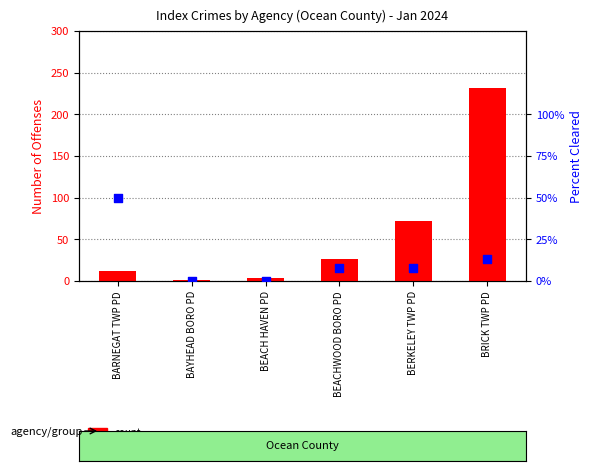

Which series reaches the maximum Y coordinate?

count